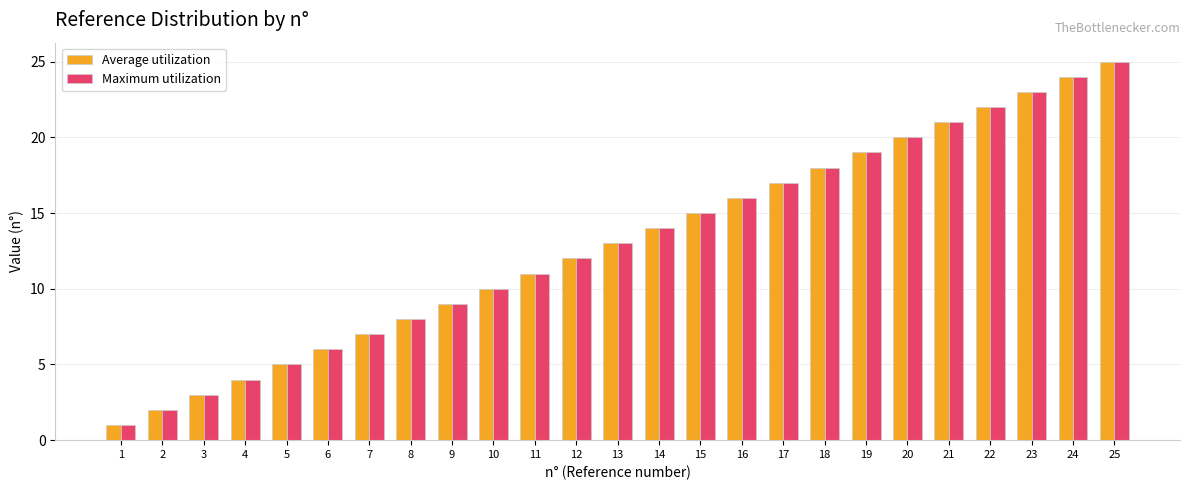

What is the sum of all Maximum utilization values?

325